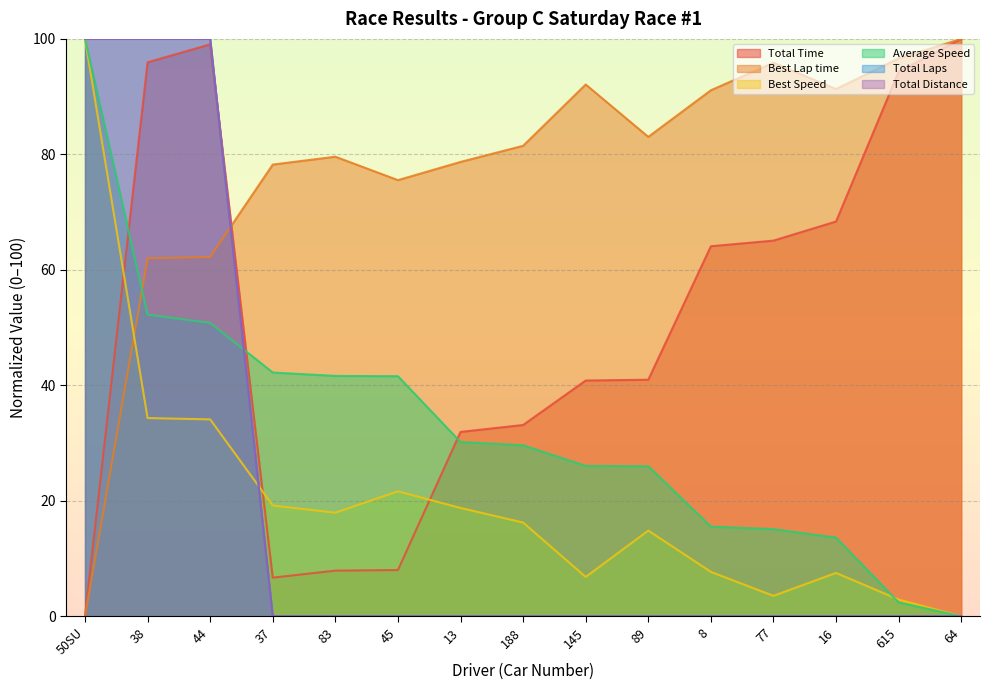

Which series has the largest range (max minus min)?

Total Time